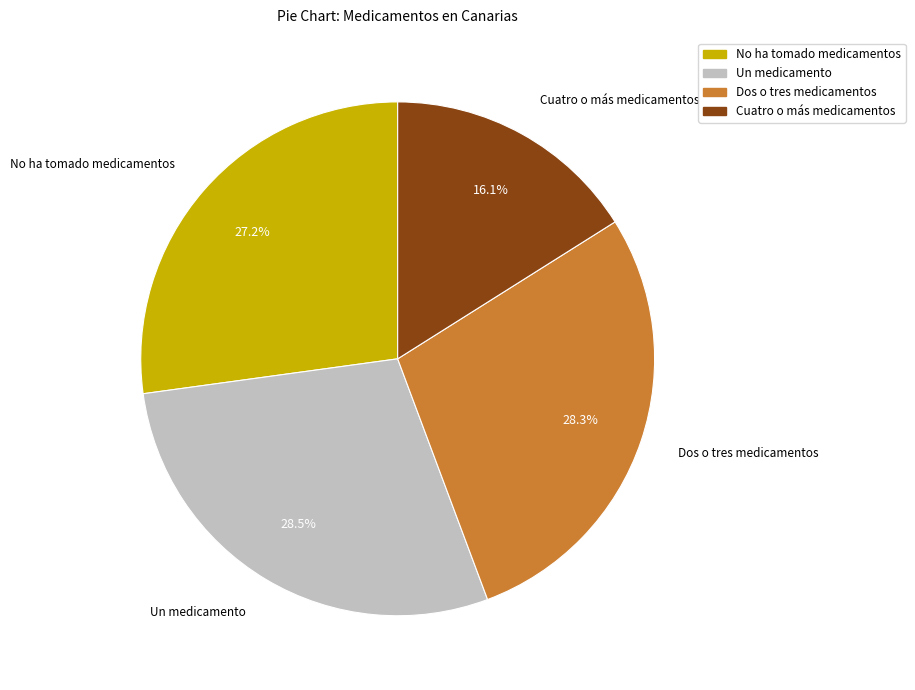

Is there a majority slice in this chart?

No